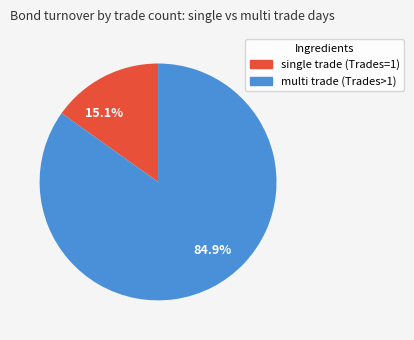

How many slices are in this pie chart?

2